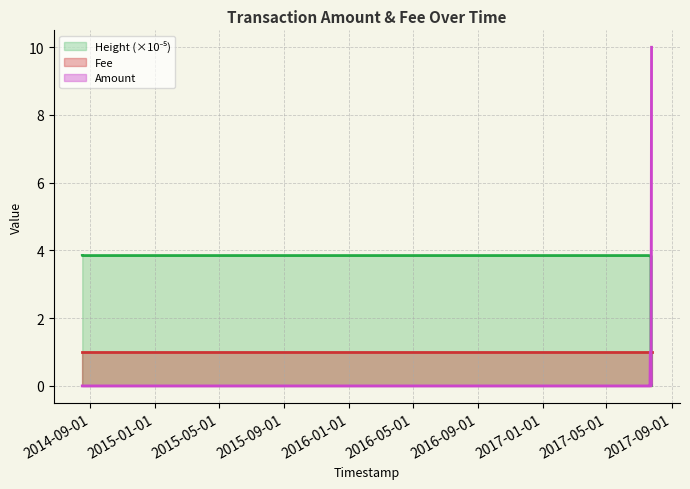

What is the maximum value shown in the chart?

10.0